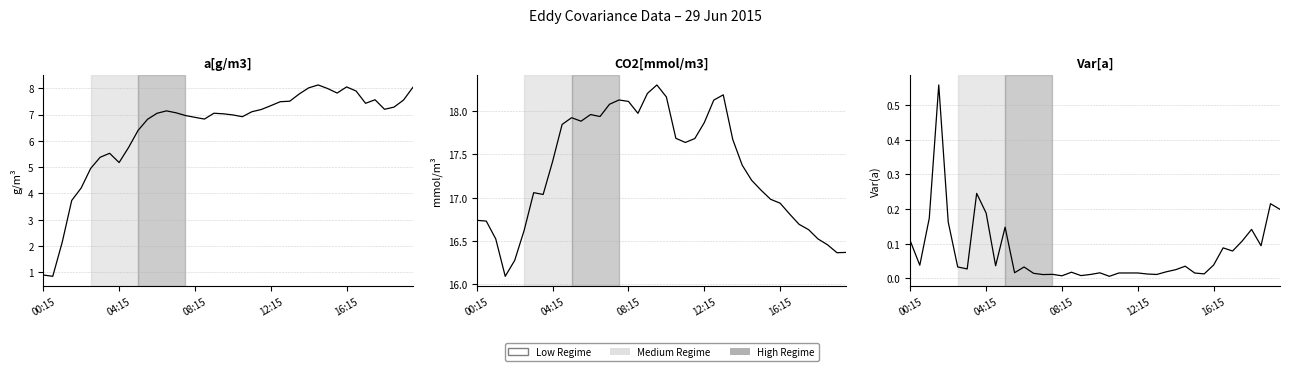

What is the lowest value of the a[g/m3] series?

0.9